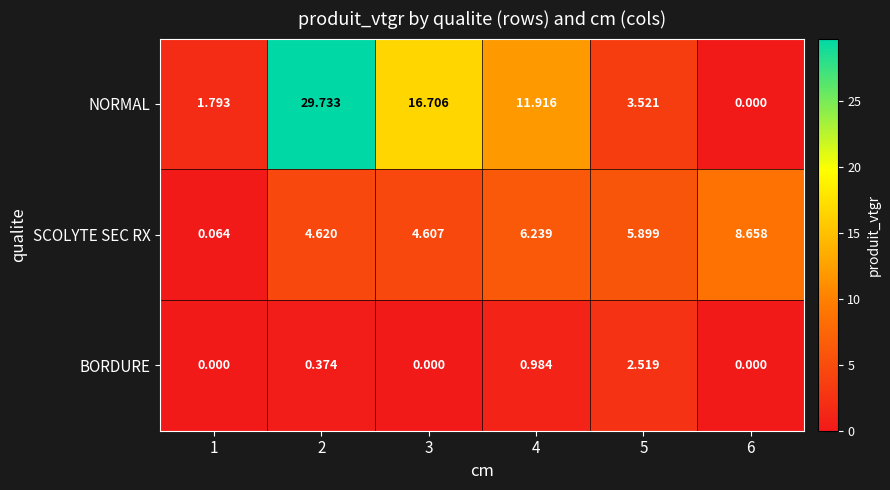

Which series has the widest spread of values?

NORMAL